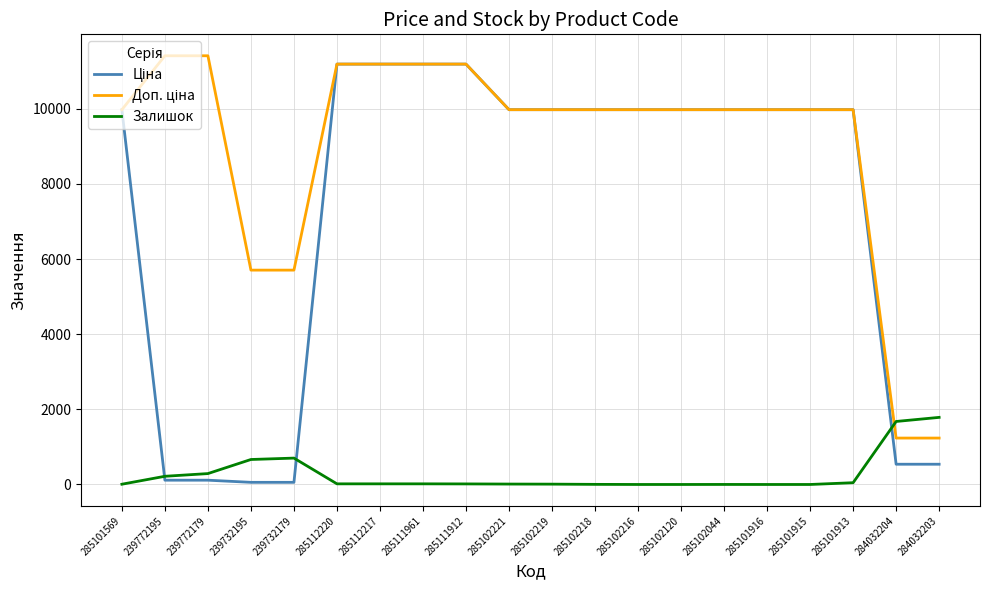

What is the difference between the highest and lowest values at 285102216?

9975.0